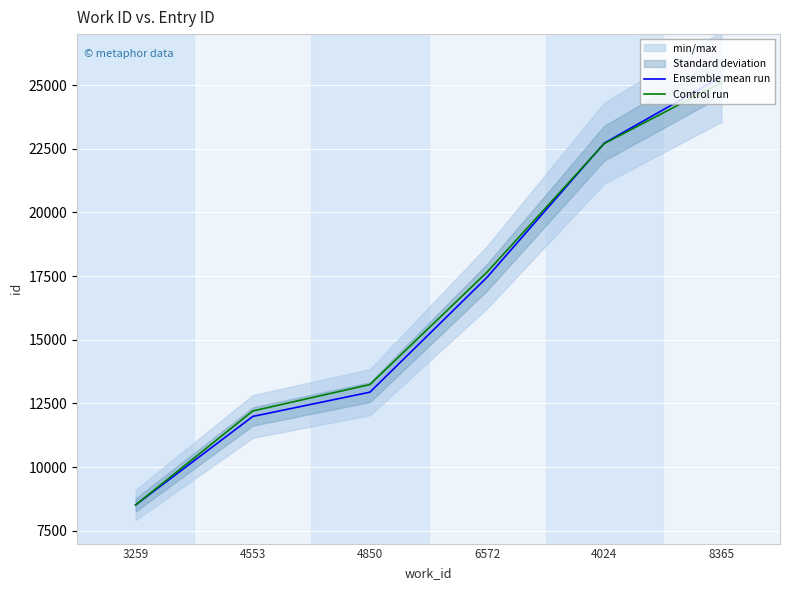

Reading right to left, extract all data points from this chart.

Ensemble mean run: 8365=25325.0	4024=22720.0	6572=17456.0	4850=12944.0	4553=11991.0	3259=8517.0
Control run: 8365=25098.0	4024=22702.5	6572=17658.6	4850=13243.9	4553=12206.2	3259=8517.0